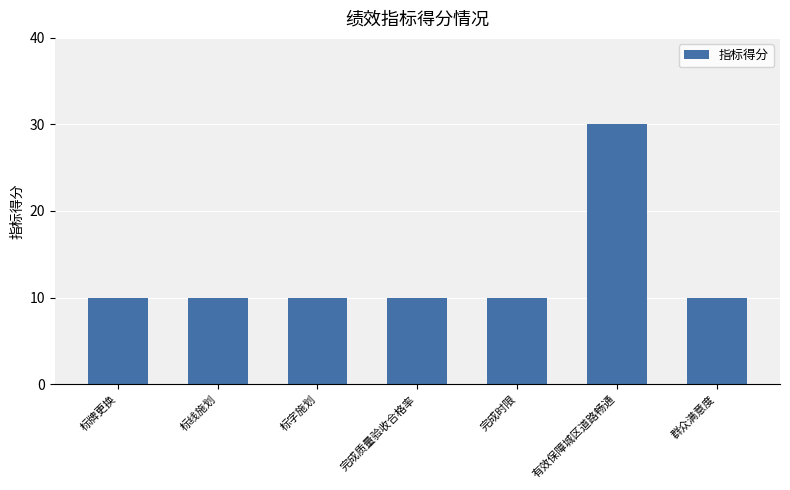

Which label corresponds to the largest value in the chart?

有效保障城区道路畅通